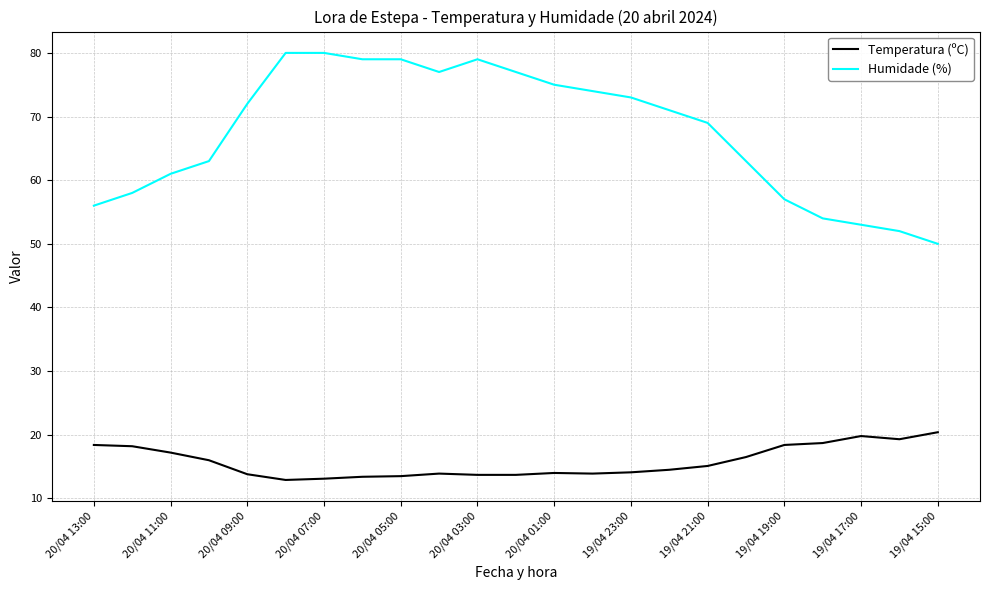

True or false: Humidade (%) and Temperatura (ºC) intersect in this chart.

False